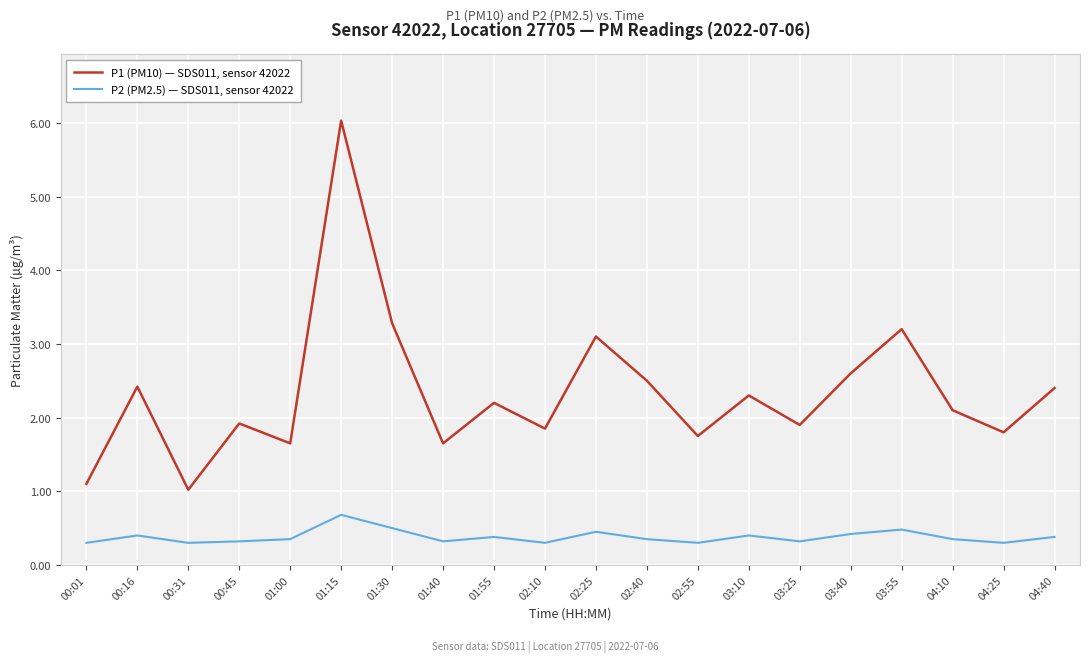

At which category does P2 (PM2.5) — SDS011, sensor 42022 reach its first local peak?

00:16